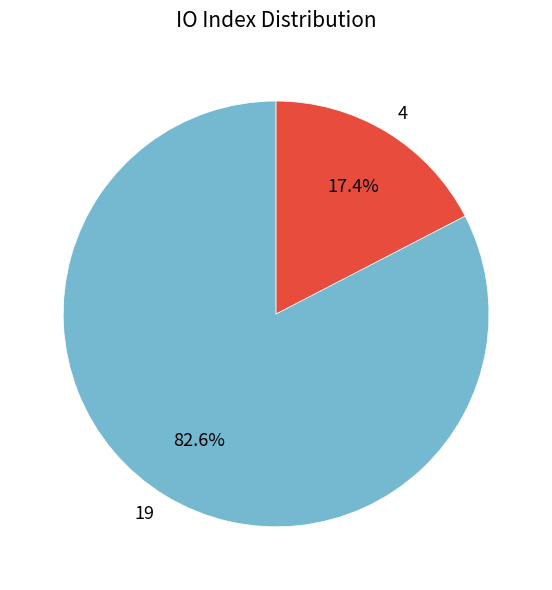

Rank the categories by value from lowest to highest.

4, 19